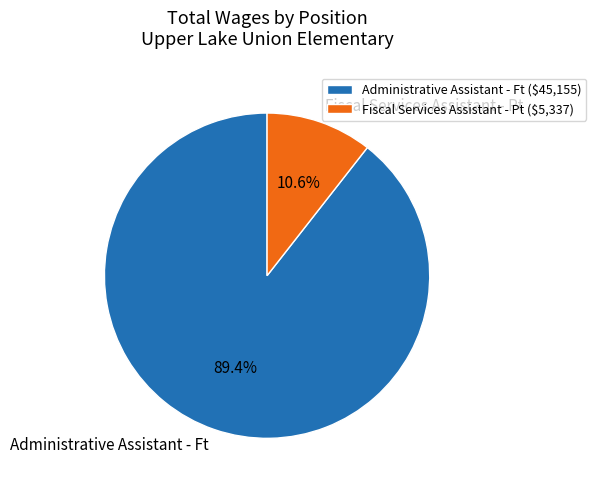

To the nearest percent, what portion does Fiscal Services Assistant - Pt represent?

11%